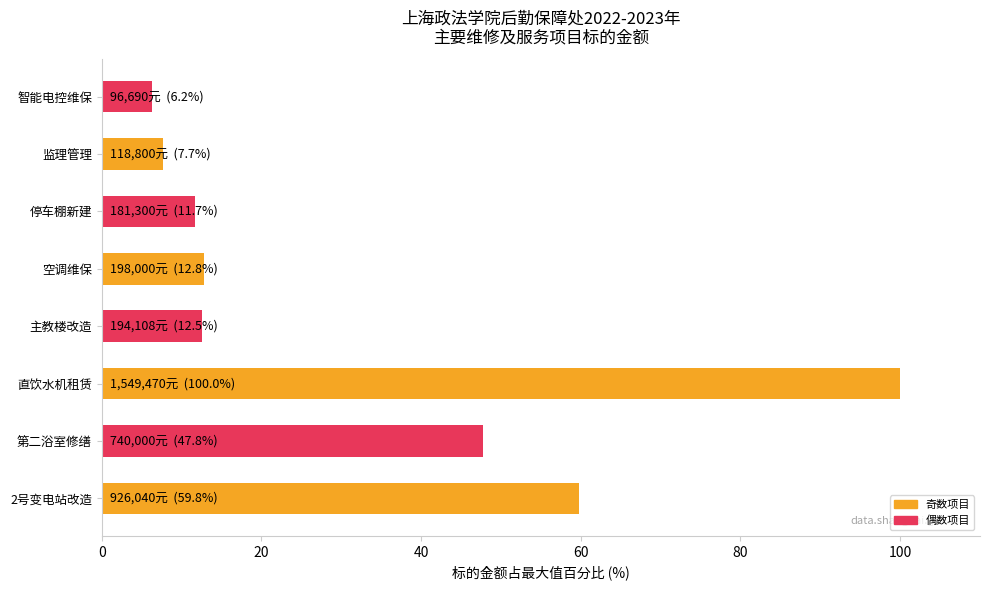

Between 第二浴室修缮 and 空调维保, which is larger?

第二浴室修缮